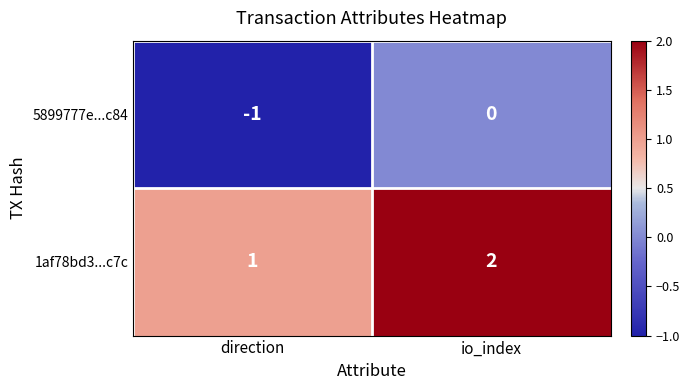

At which label is 1af78bd3...c7c closest to 1?

direction